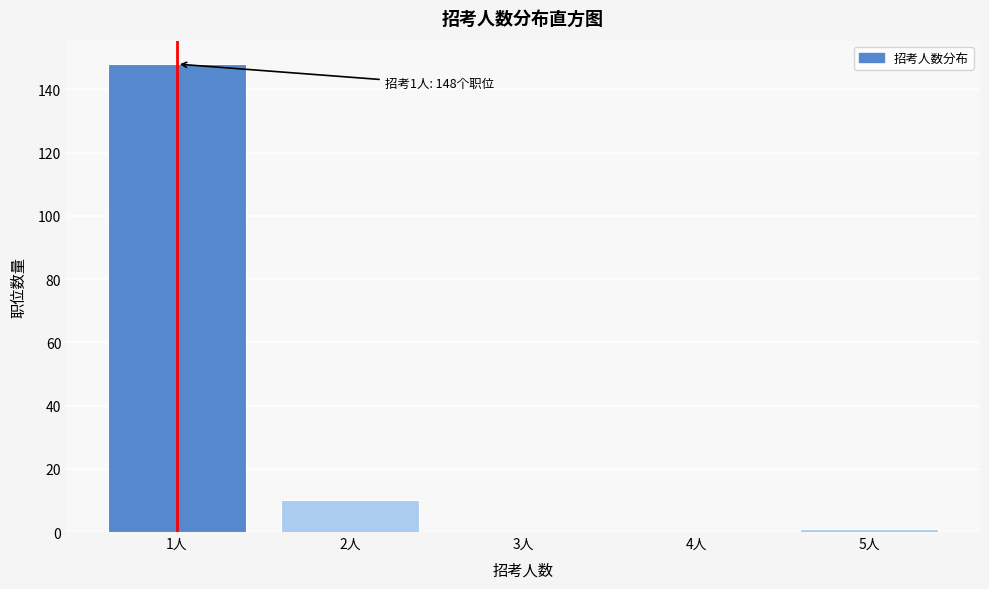

Over which range of the x-axis is the bar tallest?

0.5 to 1.5